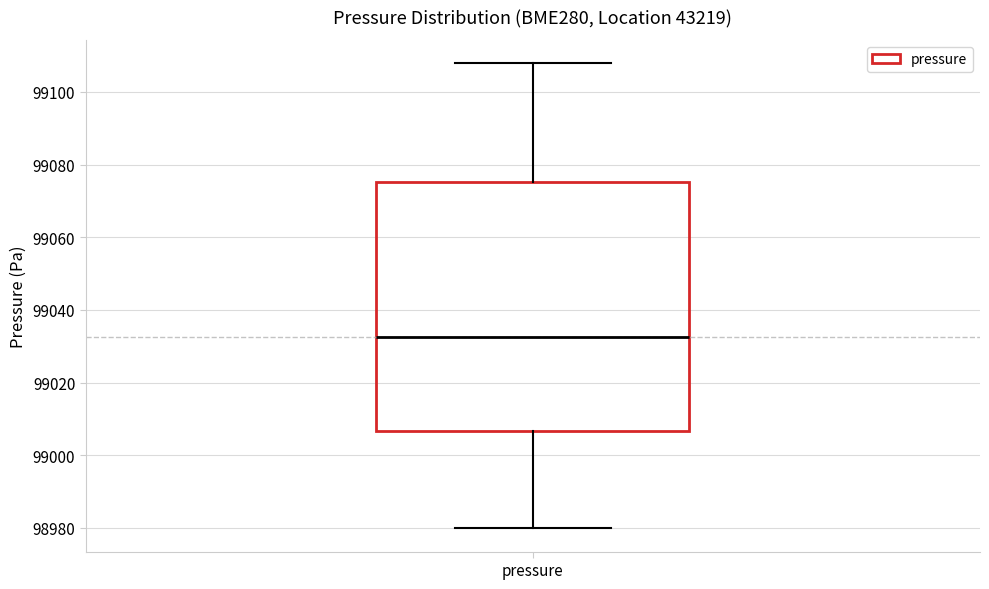

Transcribe this box plot: give where the median line is, the range the box spans, and where the two whiskers end, as read against the y-axis. The values are not printed on the chart, so give them approximately, as read against the axis.

median 99032, box 99006 to 99076, whiskers 98980 to 99108